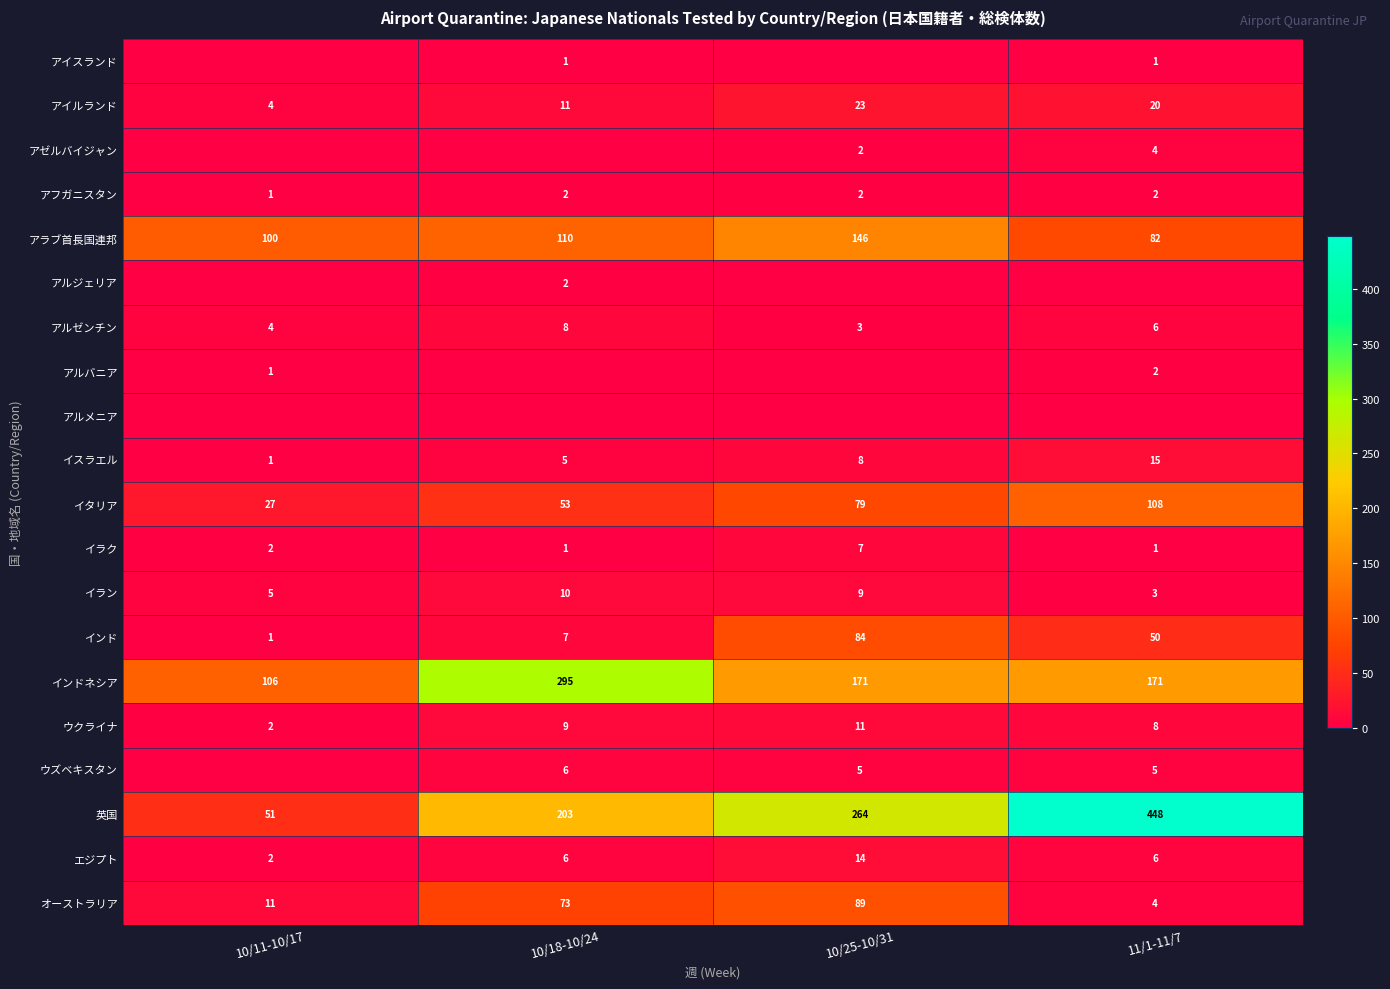

Which has a higher value, 10/11-10/17 or 10/25-10/31?

10/11-10/17